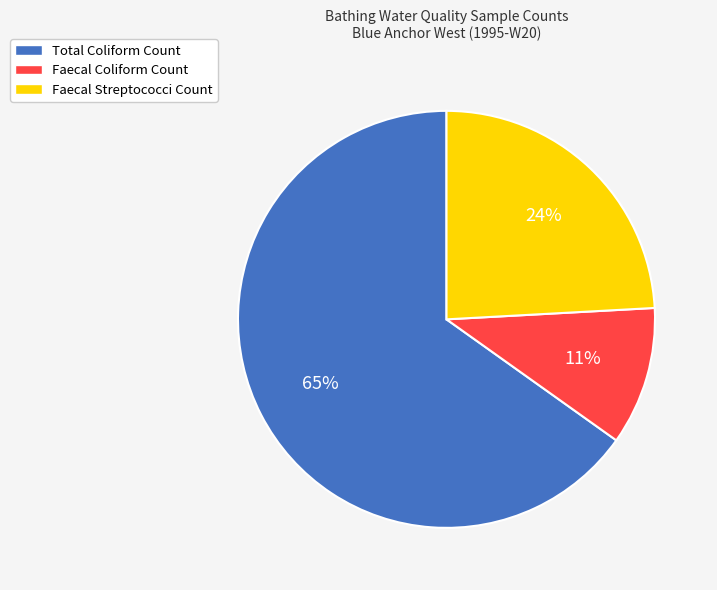

Does Total Coliform Count account for over 50% of the chart?

Yes